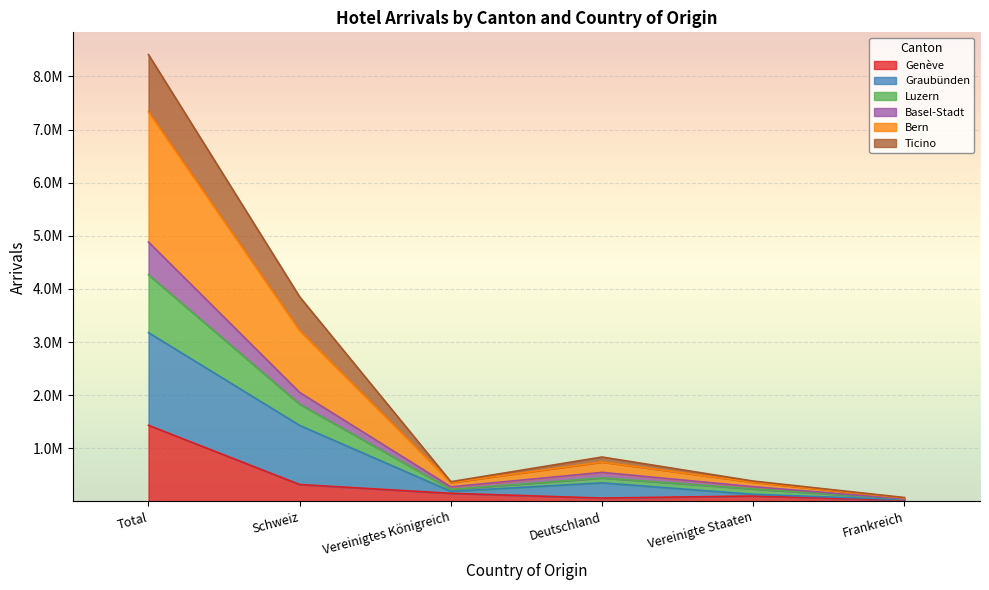

What are all the series names shown in the legend?

Genève, Graubünden, Luzern, Basel-Stadt, Bern, Ticino